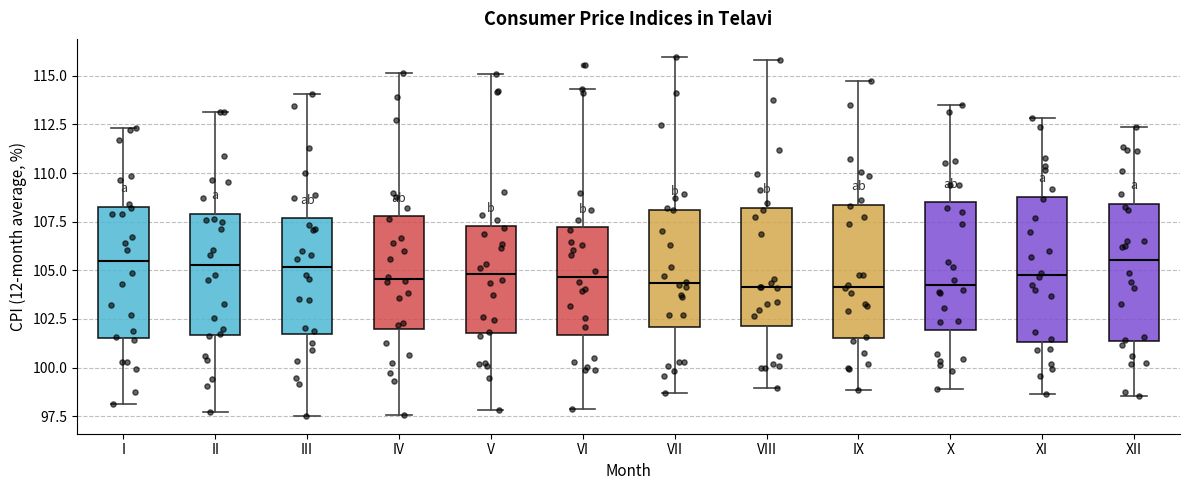

Reading left to right, transcribe this box plot: for each box, give where its median line is, the range the box spans, and where its two whiskers end, as read against the y-axis. The values are not printed on the chart, so give them approximately, as read against the axis.

I: median 105.5, box 101.5 to 108.5, whiskers 98.0 to 112.5
II: median 105.5, box 101.5 to 108.0, whiskers 97.5 to 113.0
III: median 105.0, box 101.5 to 107.5, whiskers 97.5 to 114.0
IV: median 104.5, box 102.0 to 108.0, whiskers 97.5 to 115.0
V: median 105.0, box 102.0 to 107.5, whiskers 98.0 to 115.0
VI: median 104.5, box 101.5 to 107.0, whiskers 98.0 to 114.5
VII: median 104.5, box 102.0 to 108.0, whiskers 98.5 to 116.0
VIII: median 104.0, box 102.0 to 108.0, whiskers 99.0 to 116.0
IX: median 104.0, box 101.5 to 108.5, whiskers 99.0 to 114.5
X: median 104.0, box 102.0 to 108.5, whiskers 99.0 to 113.5
XI: median 105.0, box 101.5 to 109.0, whiskers 98.5 to 113.0
XII: median 105.5, box 101.5 to 108.5, whiskers 98.5 to 112.5